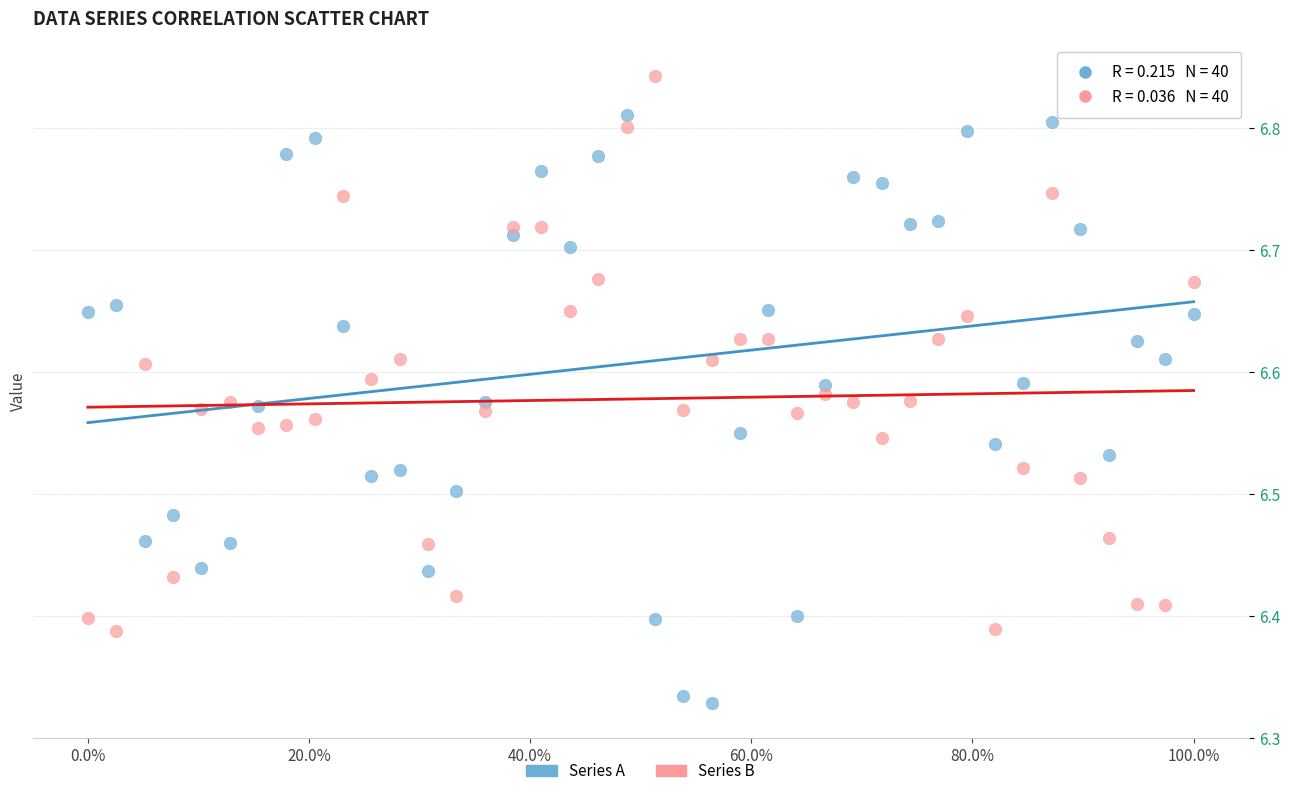

Which series reaches the maximum Y coordinate?

Series B